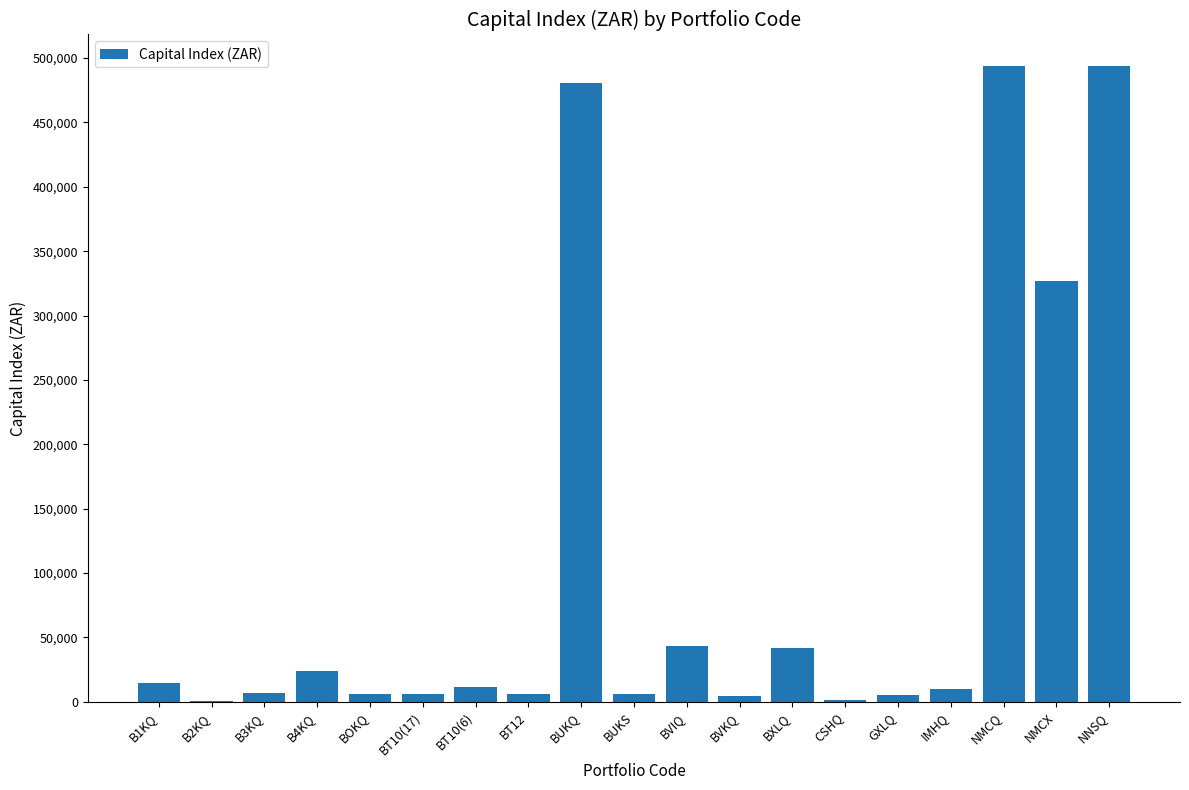

Between BVIQ and NNSQ, which is larger?

NNSQ